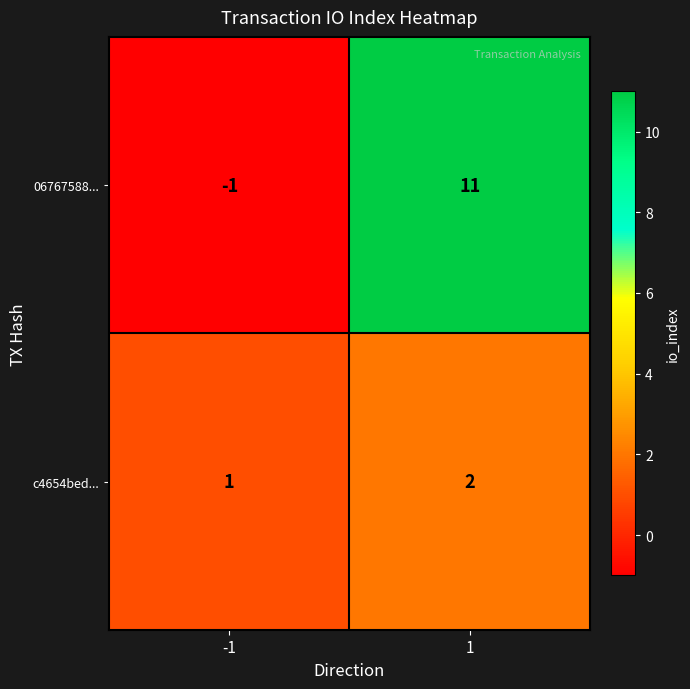

Rank the series by their average value, from lowest to highest.

c4654bed..., 06767588...